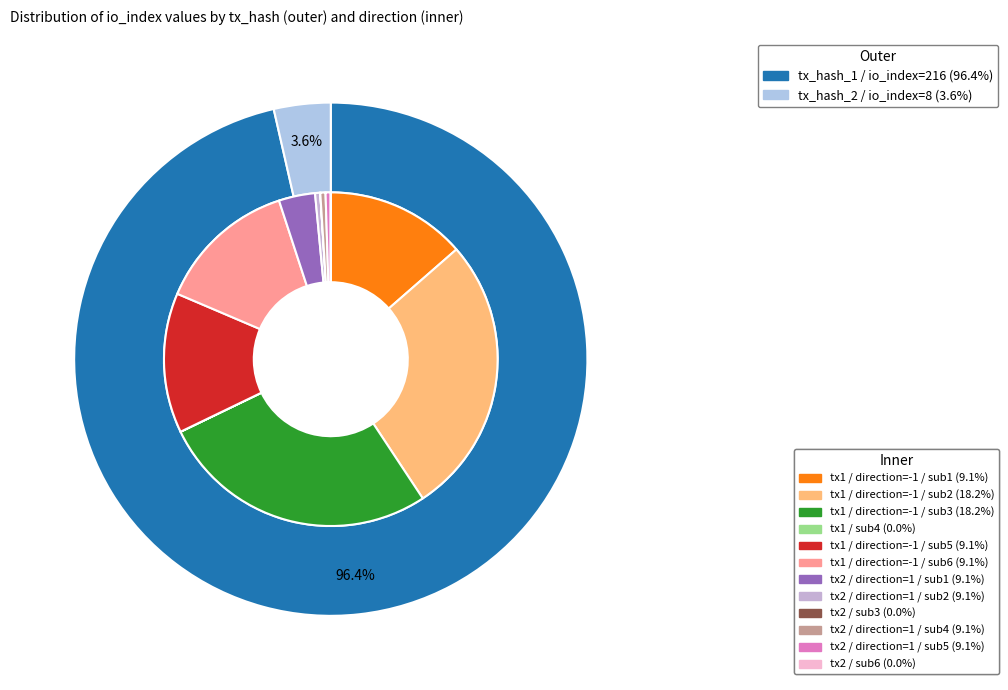

What portion of the pie excludes 1?

96.4%